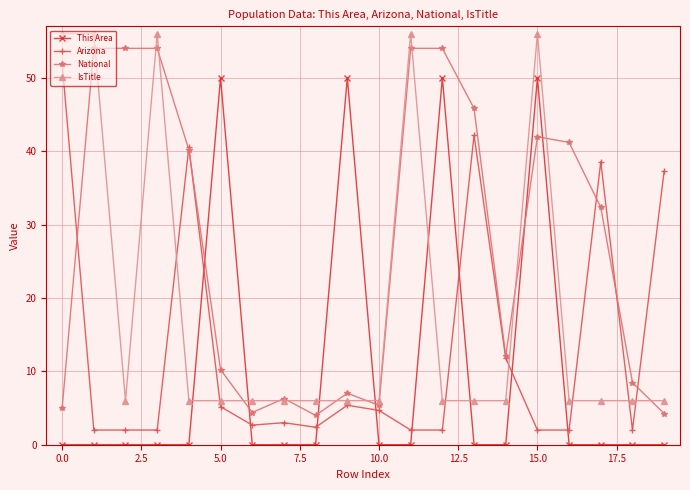

What is the value of the Arizona point at the 15th from the left?

11.8